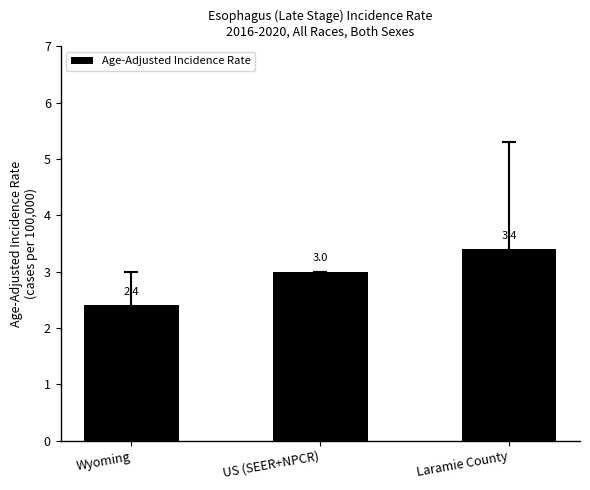

What is the value of the 1st bar from the left?

2.4